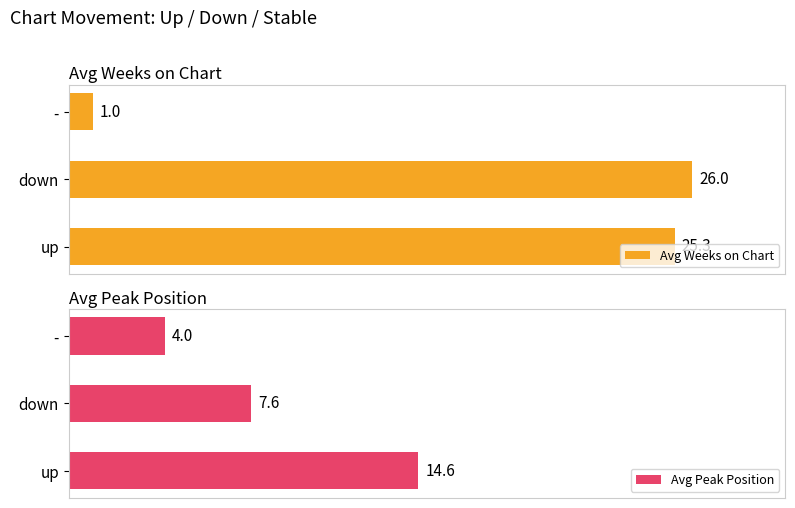

Rank the categories by Avg Weeks on Chart value from highest to lowest.

down, up, -